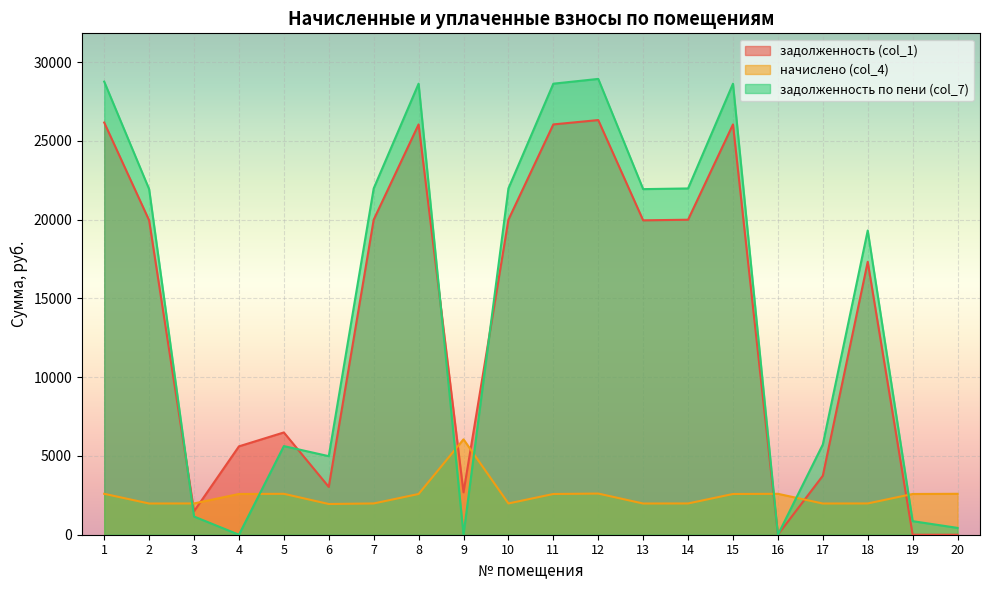

Where do начислено (col_4) and задолженность по пени (col_7) first cross each other?

2 and 3